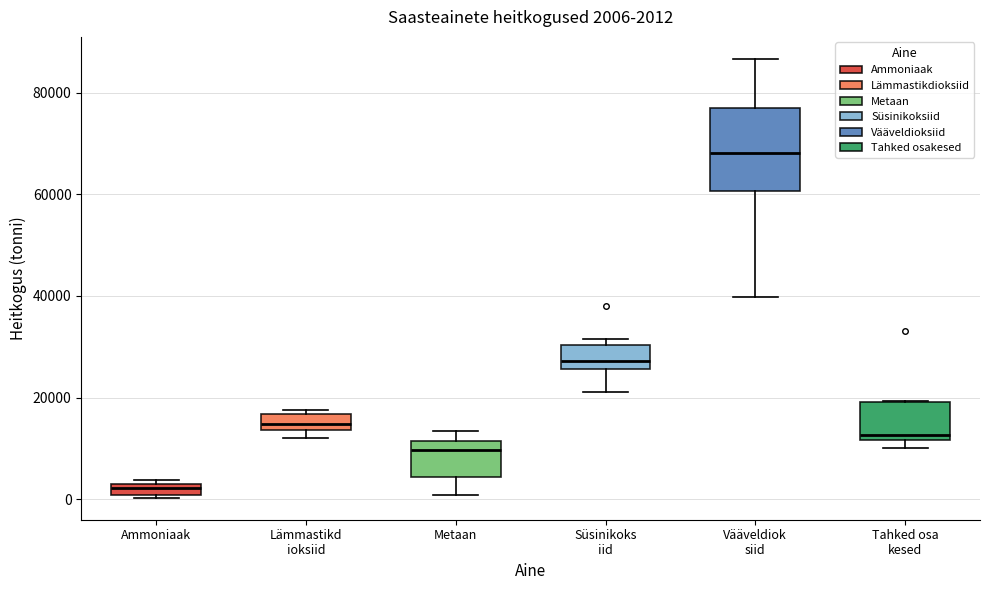

Which box's median line is the highest?

Vääveldiok siid